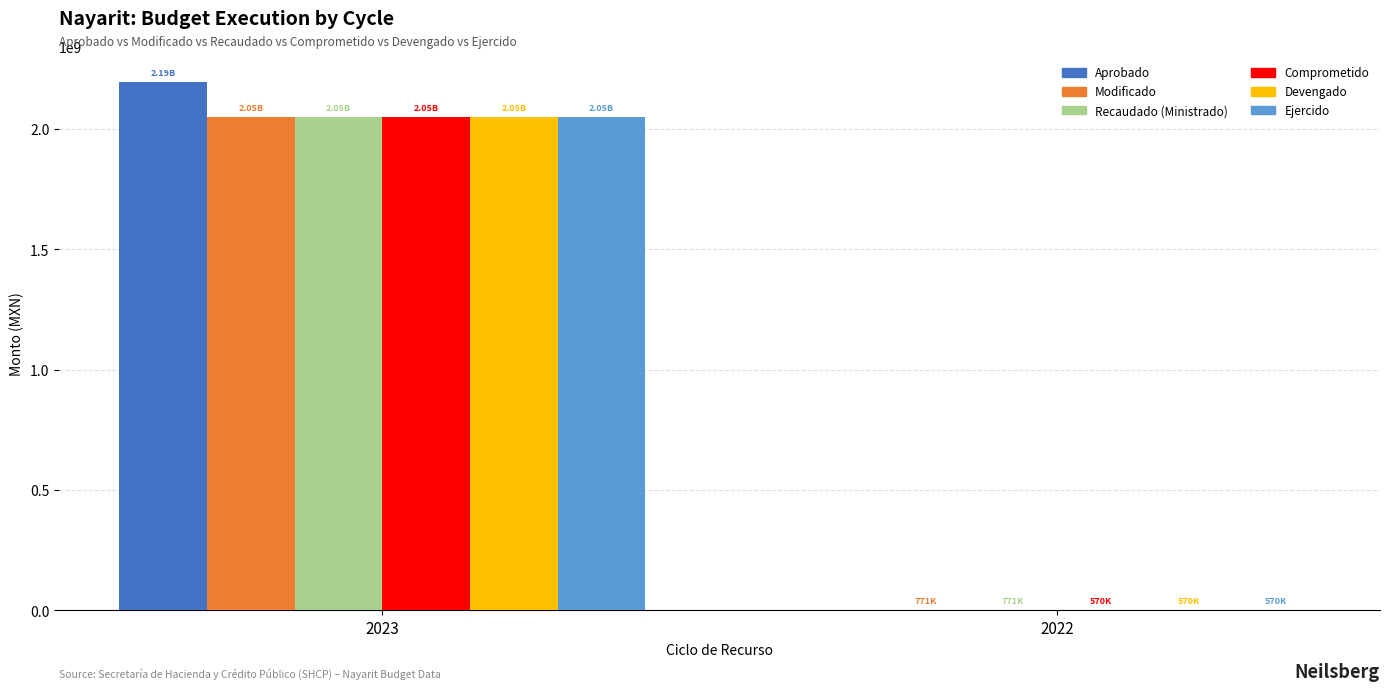

What is the difference between the Modificado values at 2023 and 2022?

2048589275.2